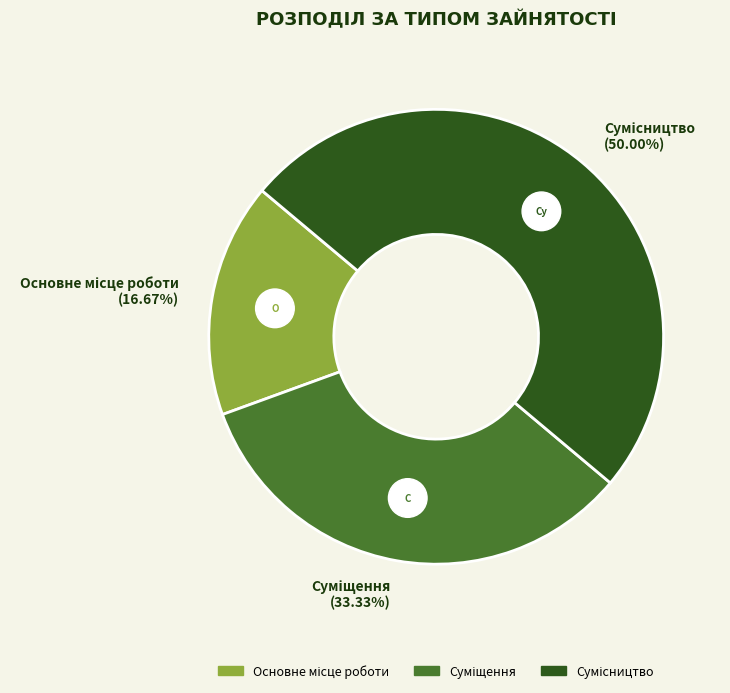

Does any single category account for the majority?

No